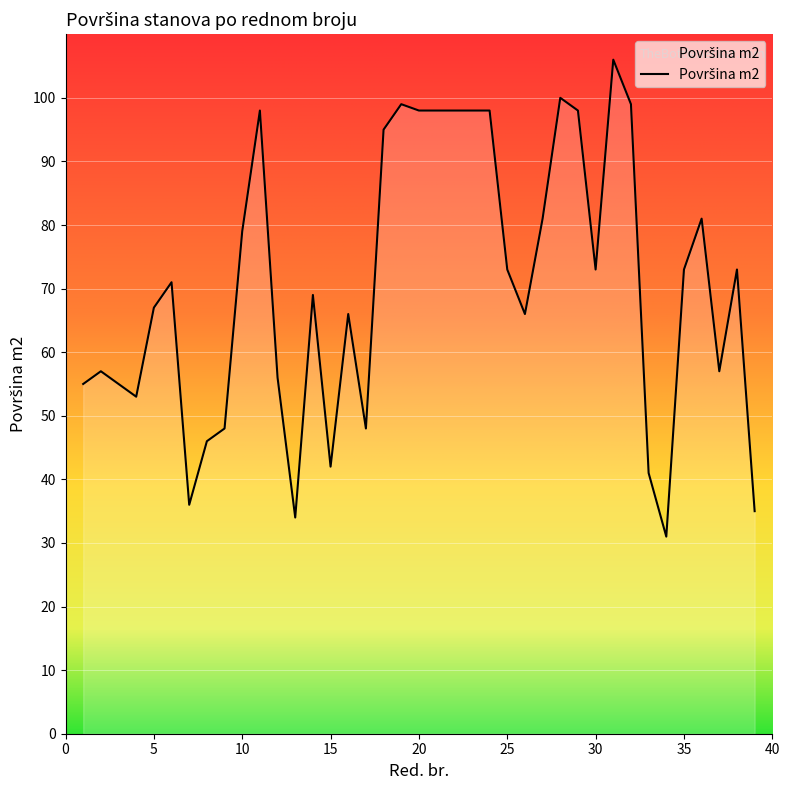

How many categories are shown in the chart?

39